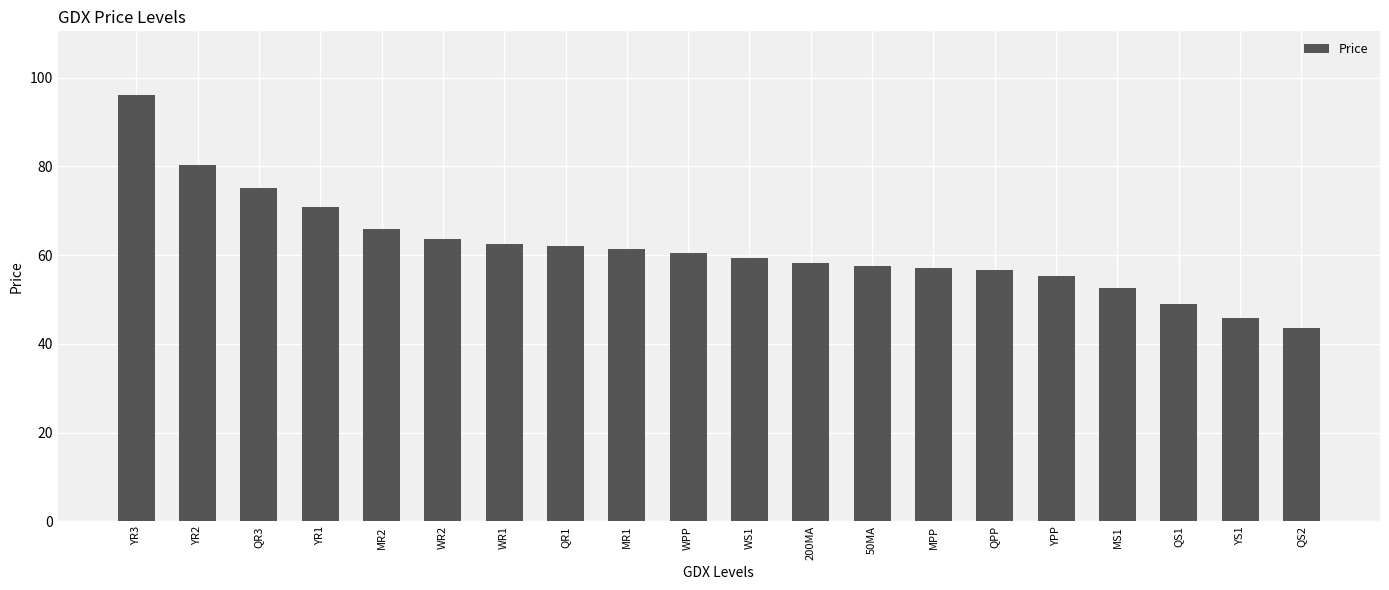

How many data points are less than 60?

10